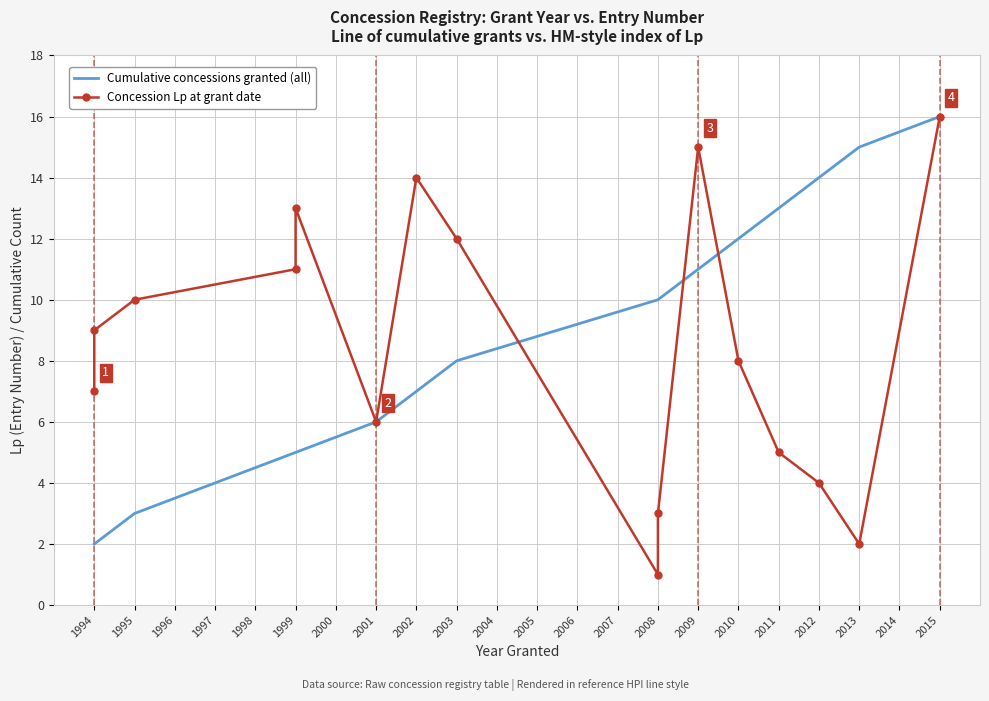

The chart shows a value of 11 at Mogilno II. True or false?

False